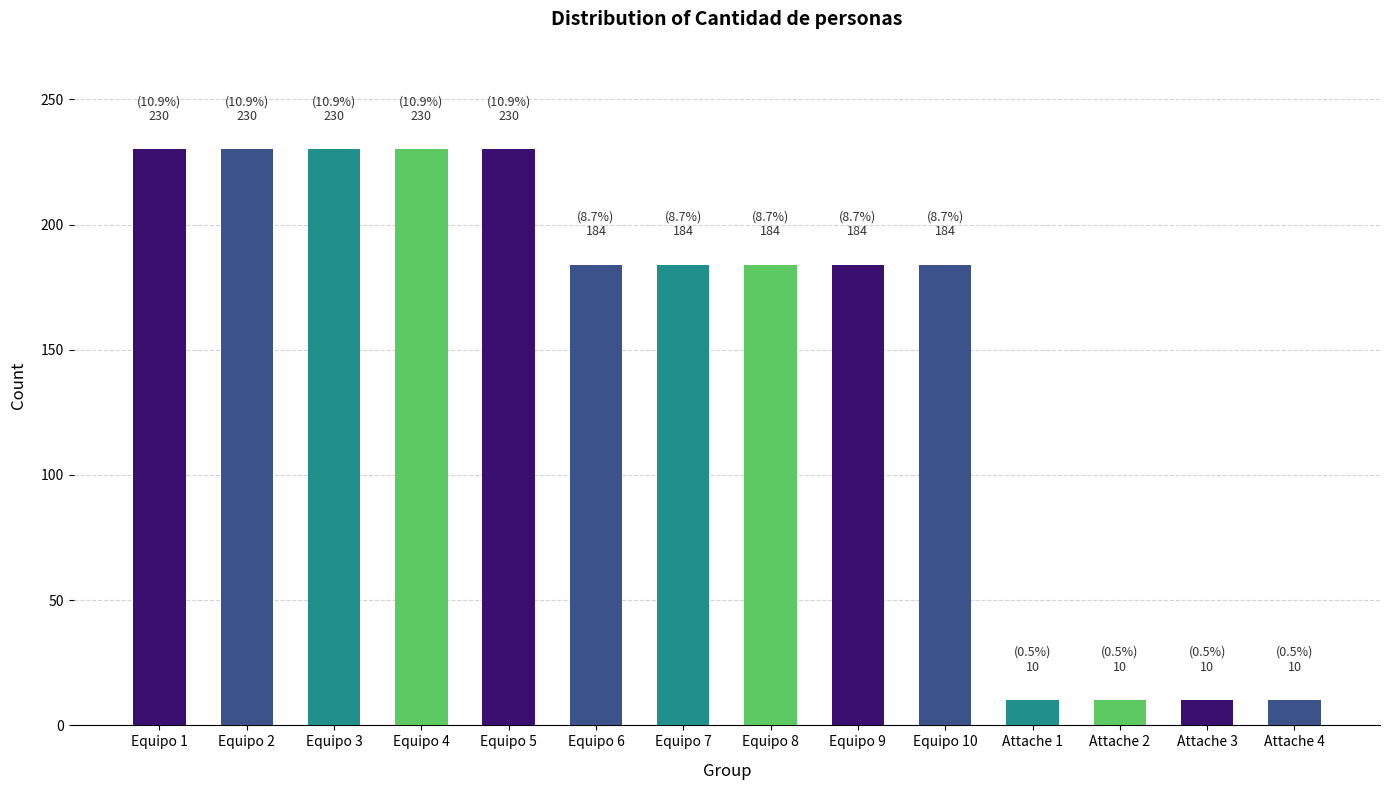

Read the value at Equipo 2.

230